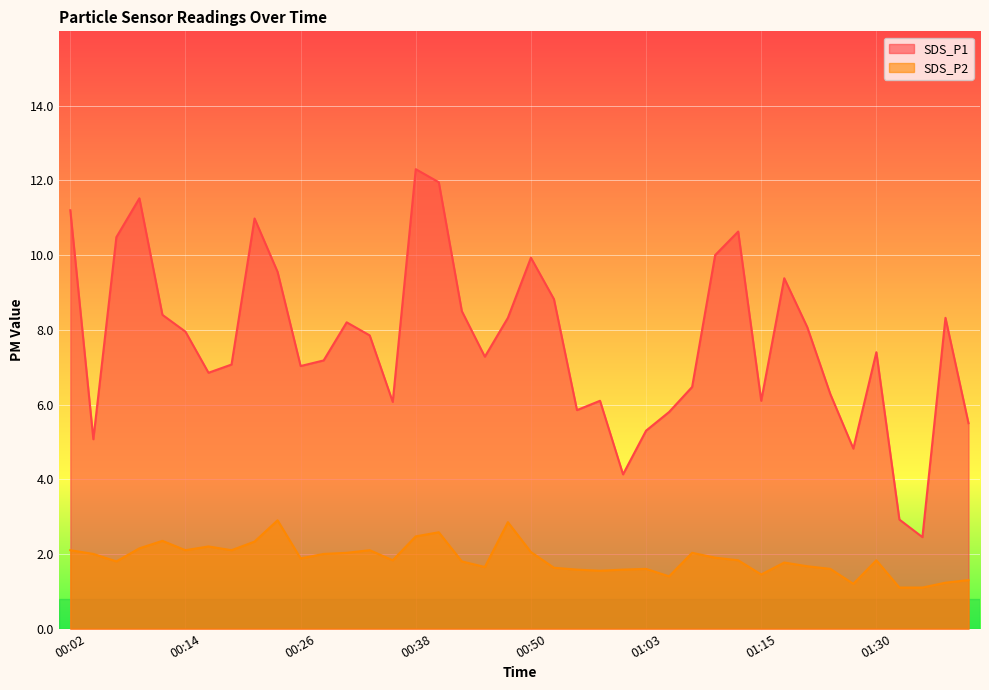

True or false: SDS_P1 and SDS_P2 intersect in this chart.

False